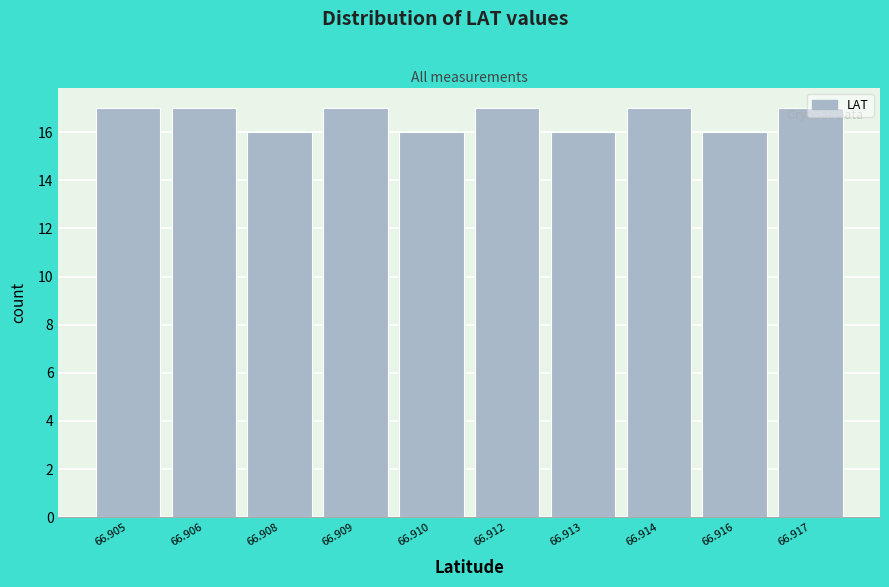

Is it true that the value at 66.909 is 8?

False